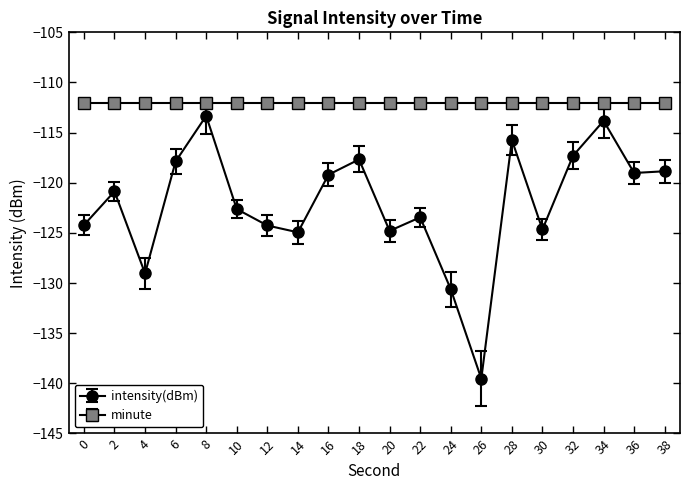

Which series has the largest range (max minus min)?

intensity(dBm)